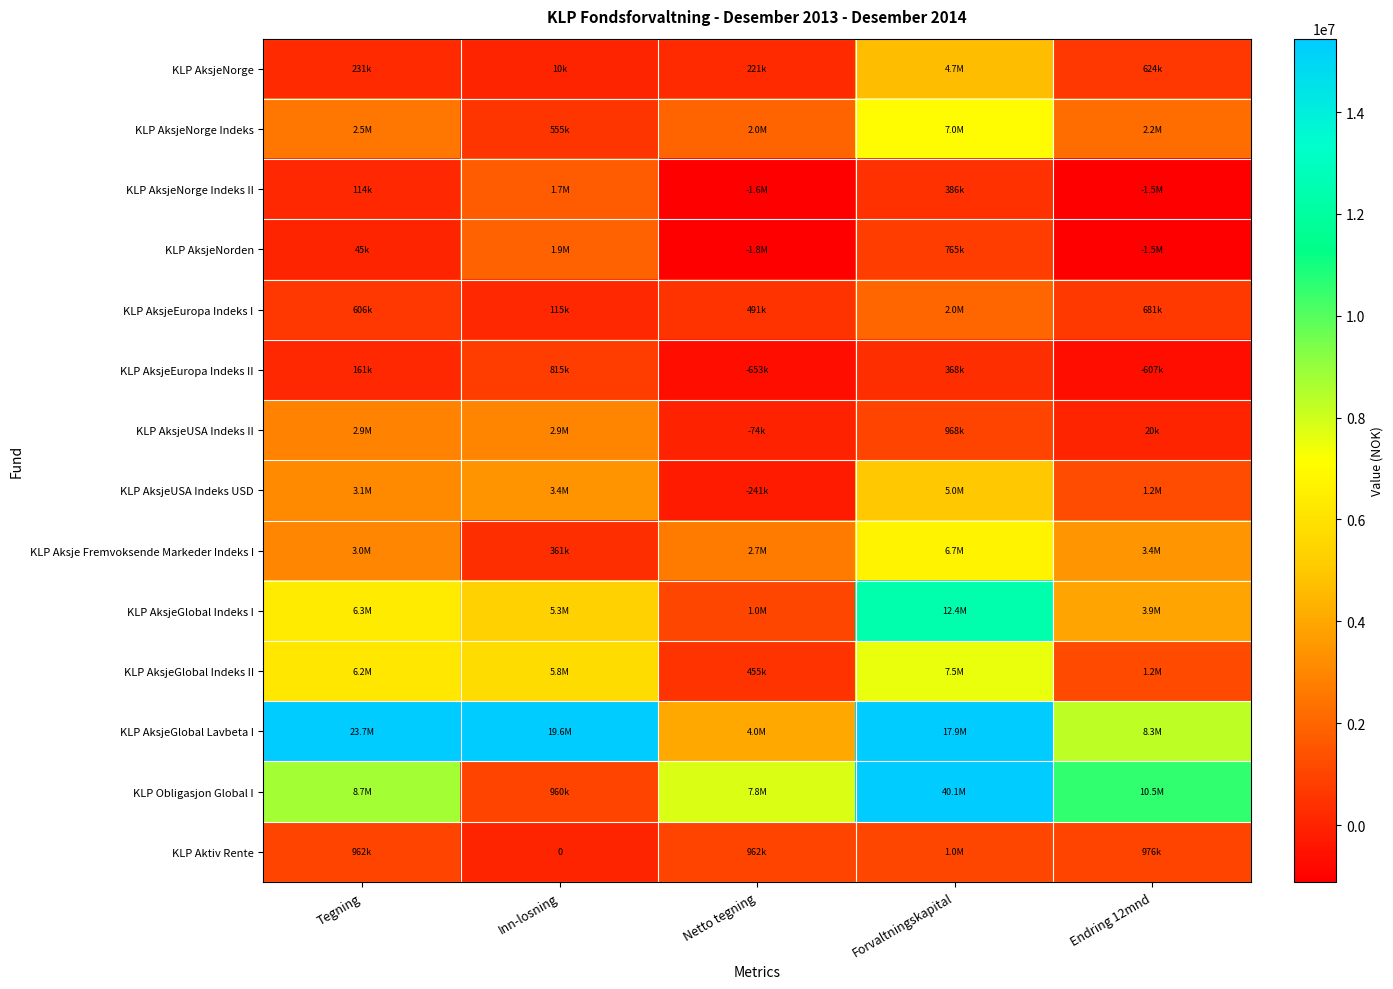

What is the difference between the maximum and minimum values in the KLP AksjeUSA Indeks USD series?

5216941